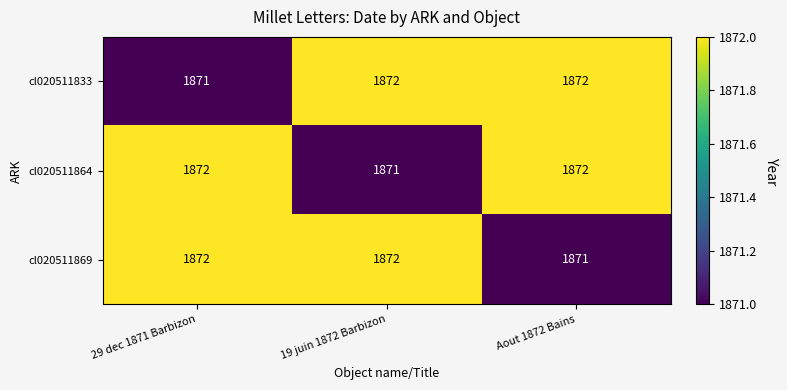

Reading left to right, extract all data points from this chart.

cl020511833: 29 dec 1871 Barbizon=1871	19 juin 1872 Barbizon=1872	Aout 1872 Bains=1872
cl020511864: 29 dec 1871 Barbizon=1872	19 juin 1872 Barbizon=1871	Aout 1872 Bains=1872
cl020511869: 29 dec 1871 Barbizon=1872	19 juin 1872 Barbizon=1872	Aout 1872 Bains=1871